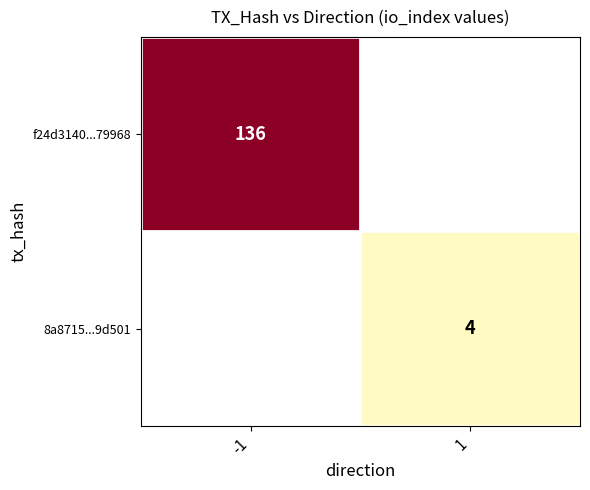

At how many categories does at least one series exceed 100?

1